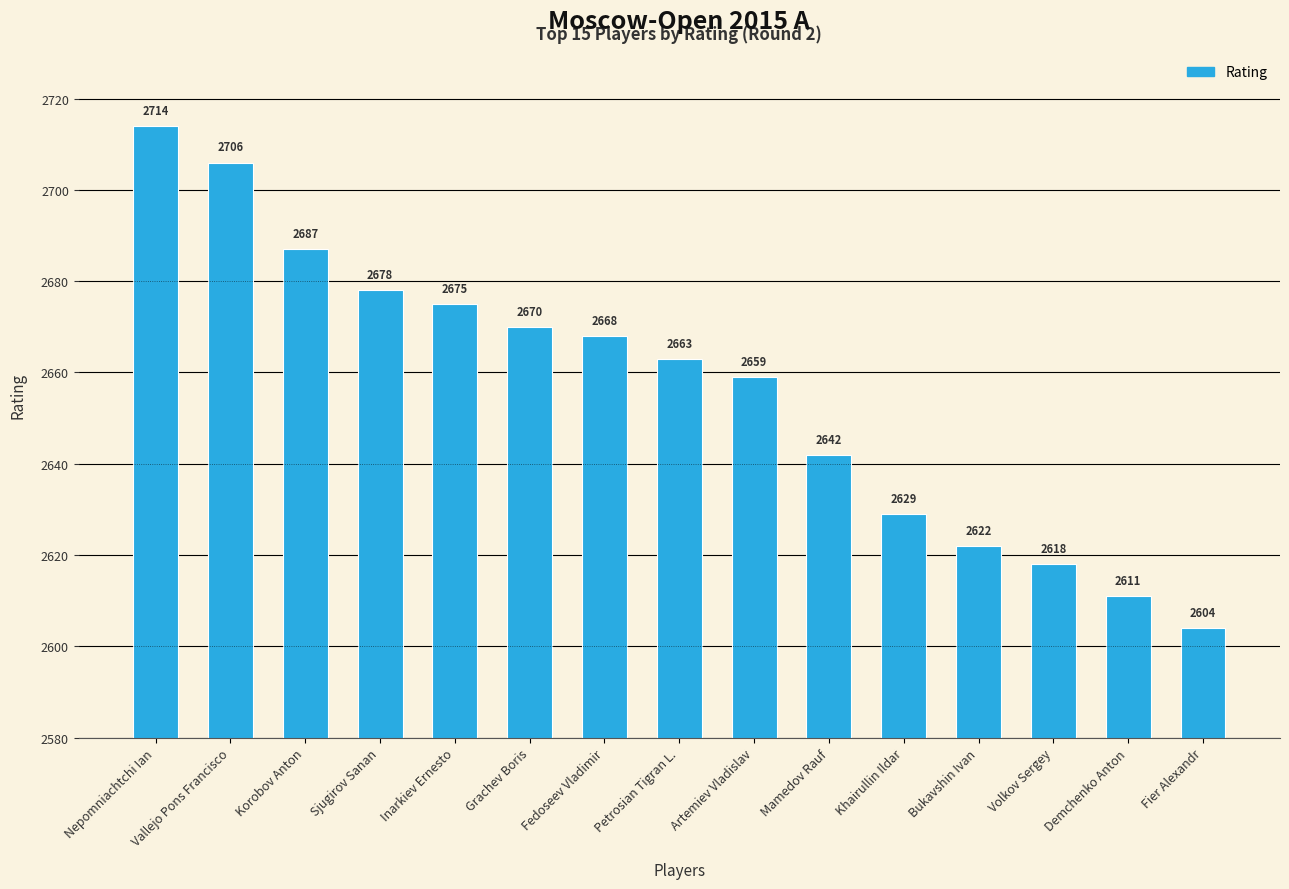

Which has a higher value, Vallejo Pons Francisco or Grachev Boris?

Vallejo Pons Francisco